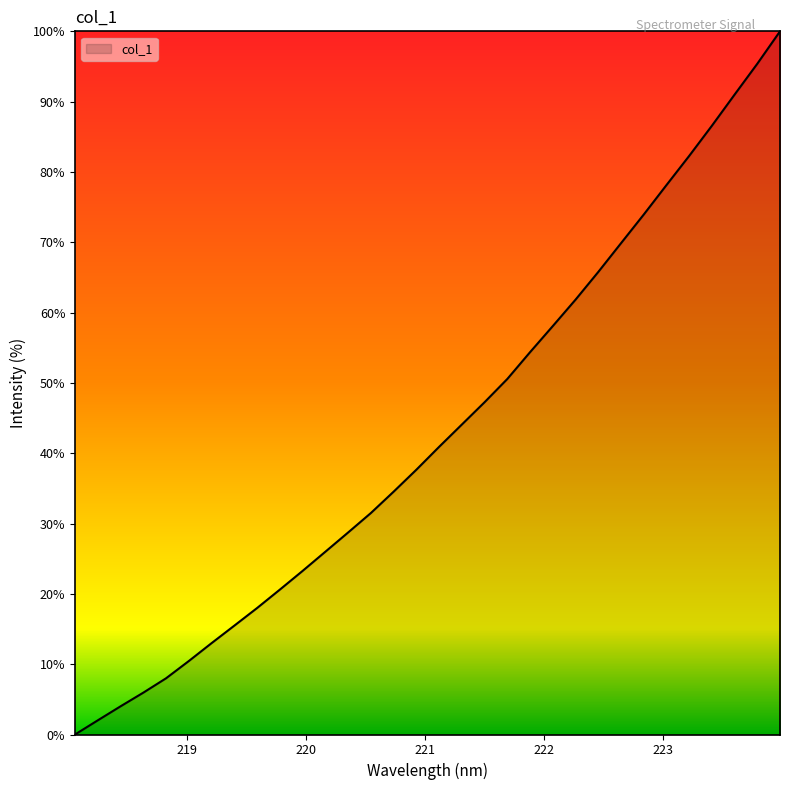

What is the difference between the maximum and minimum values?

100.0